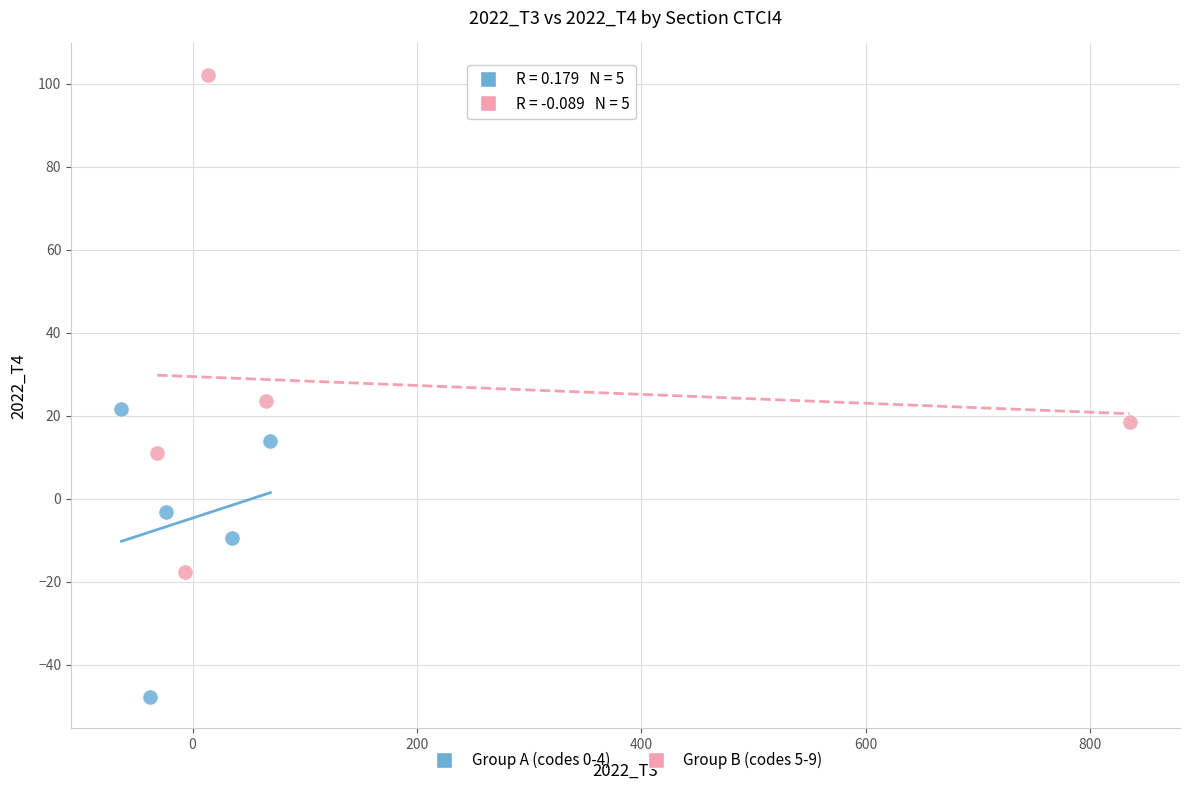

Which series has the widest spread of Y values?

Group B (codes 5-9)